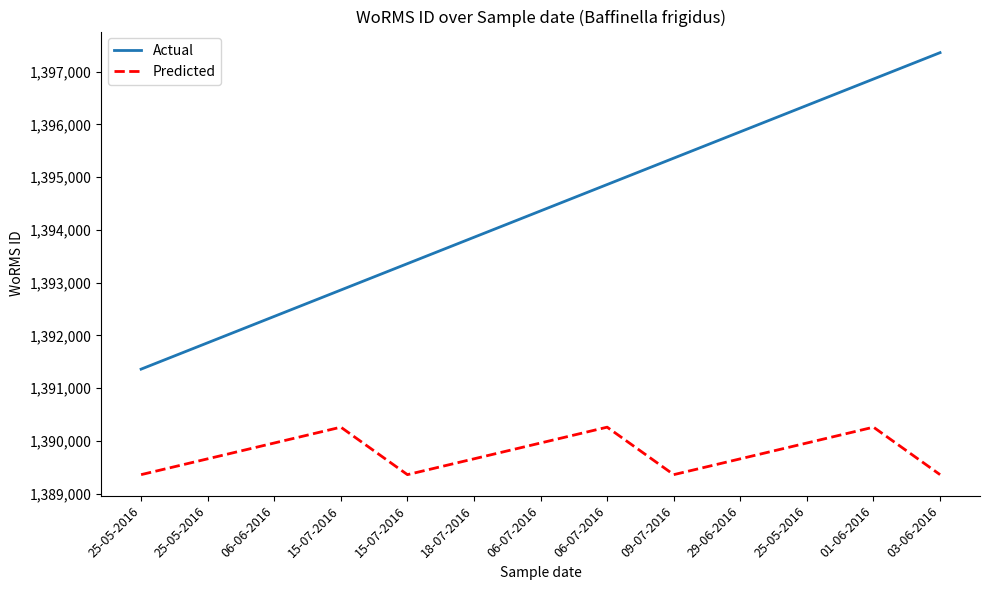

What is the approximate value of Actual at 25-05-2016?

1396362